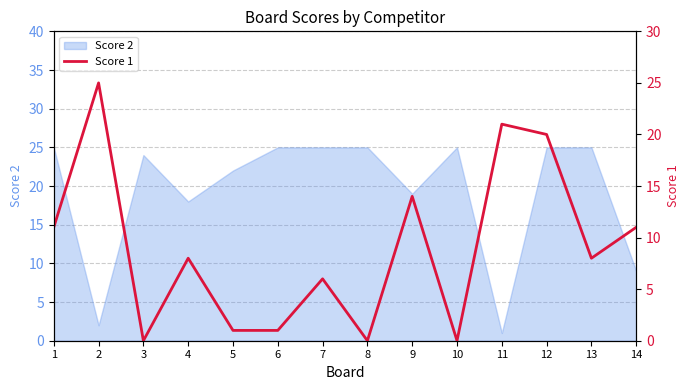

Reading left to right, list all the values displayed in this chart.

1=11	2=25	3=0	4=8	5=1	6=1	7=6	8=0	9=14	10=0	11=21	12=20	13=8	14=11